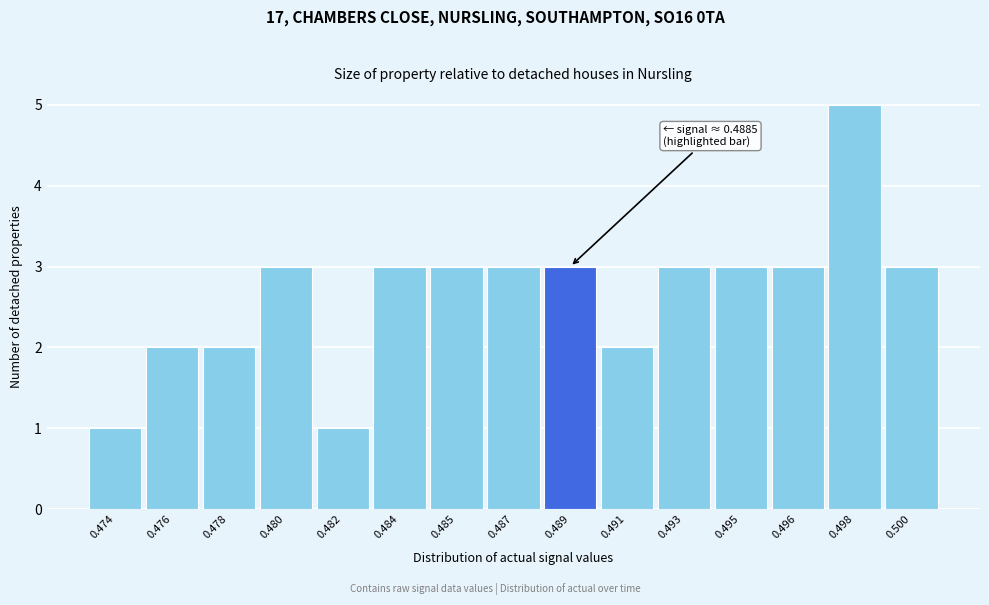

Reading left to right, list all the values displayed in this chart.

0.474=1	0.476=2	0.478=2	0.480=3	0.482=1	0.484=3	0.485=3	0.487=3	0.489=3	0.491=2	0.493=3	0.495=3	0.496=3	0.498=5	0.500=3